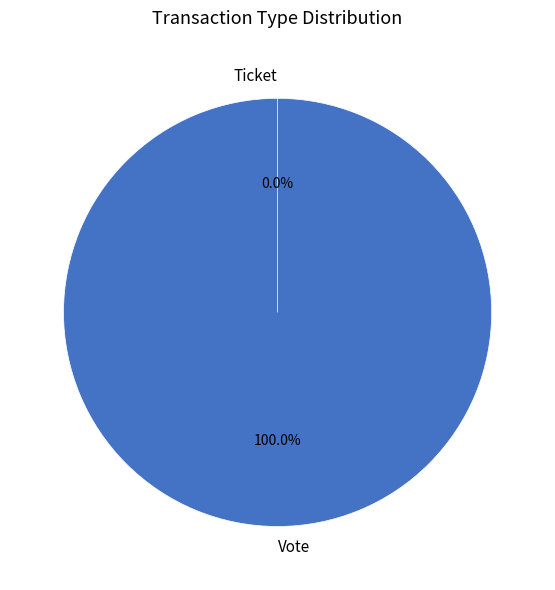

How much of the chart is everything except Ticket (io_index=0)?

100.0%